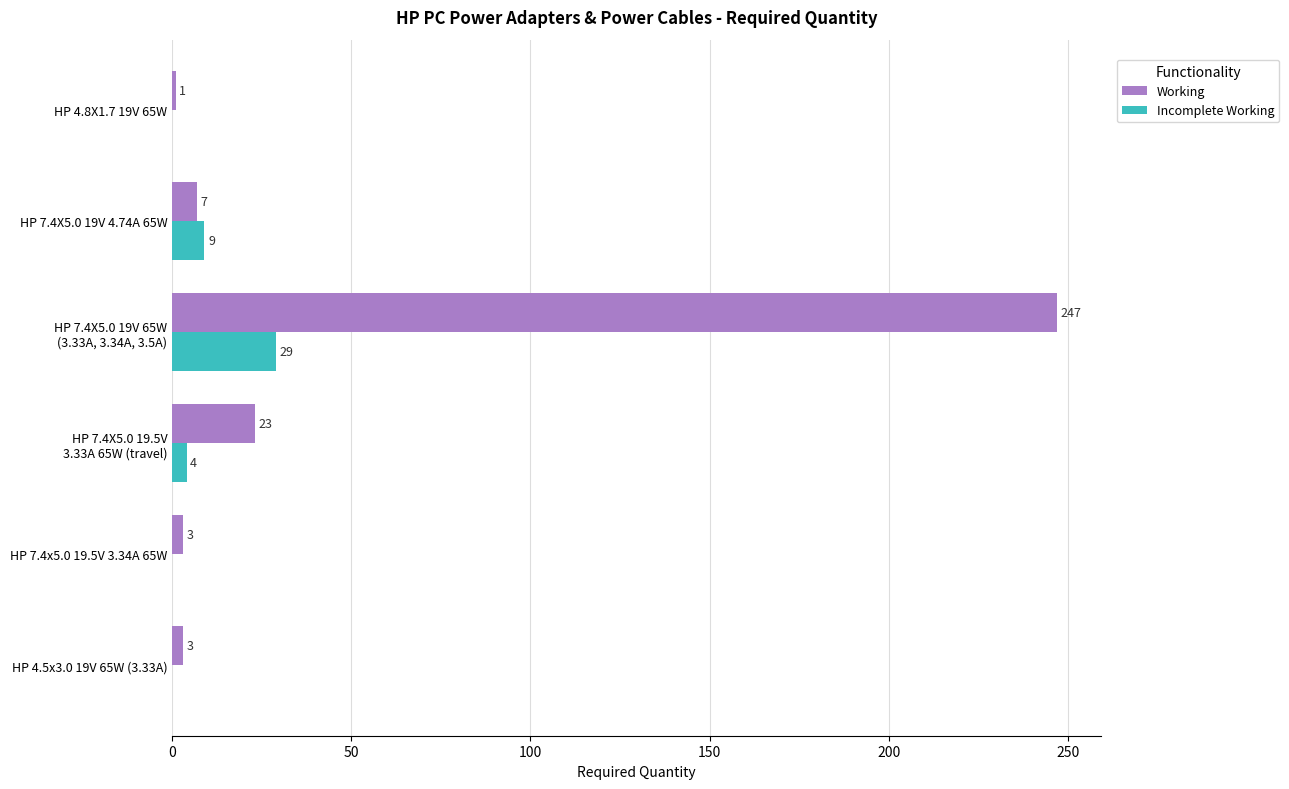

Between HP 4.8X1.7 19V 65W and HP 7.4X5.0 19V 4.74A 65W, which series saw the biggest shift?

Incomplete Working